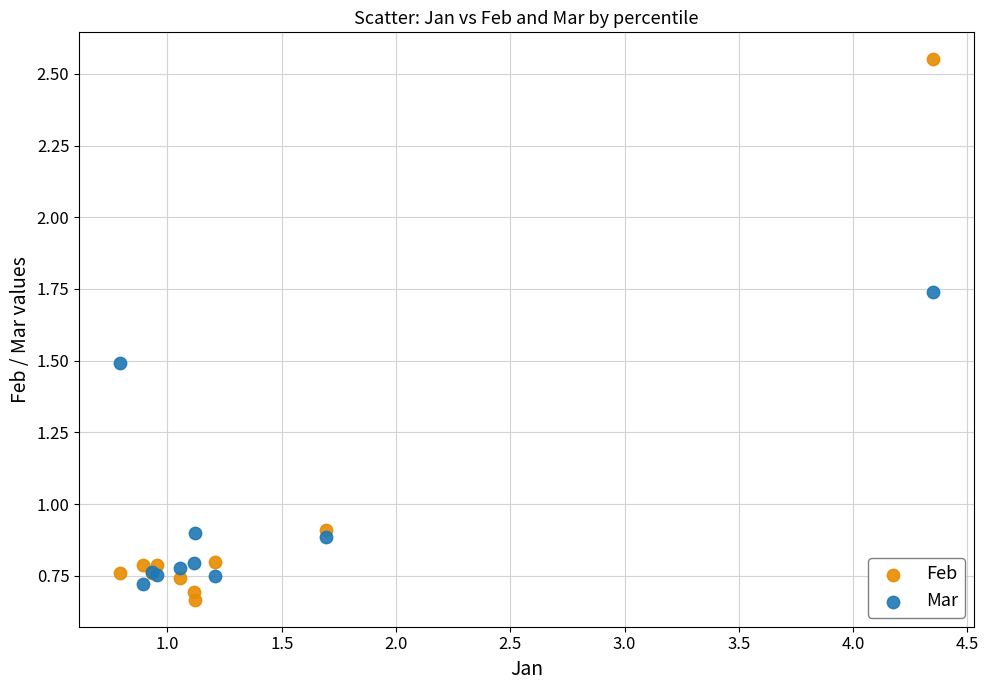

Which series contains the lowest Y value?

Feb